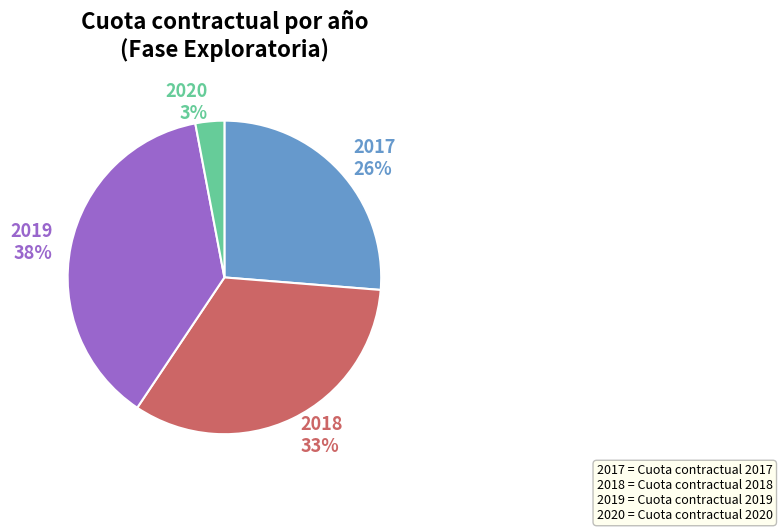

The 2017 26% slice represents 15% of the pie. True or false?

False